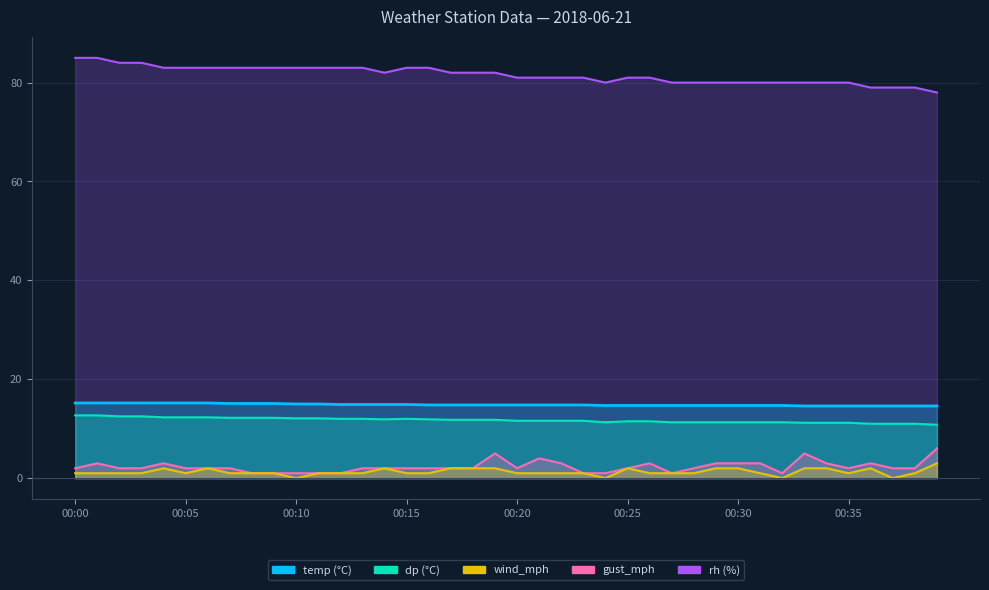

What is the lowest value of the dp series?

10.8